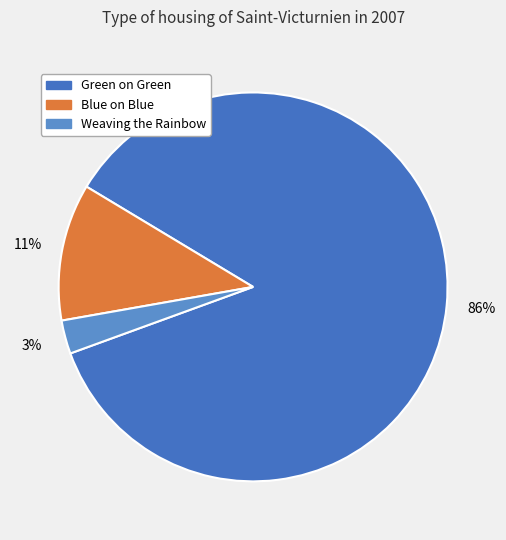

Between Weaving the Rainbow and Green on Green, which is larger?

Green on Green